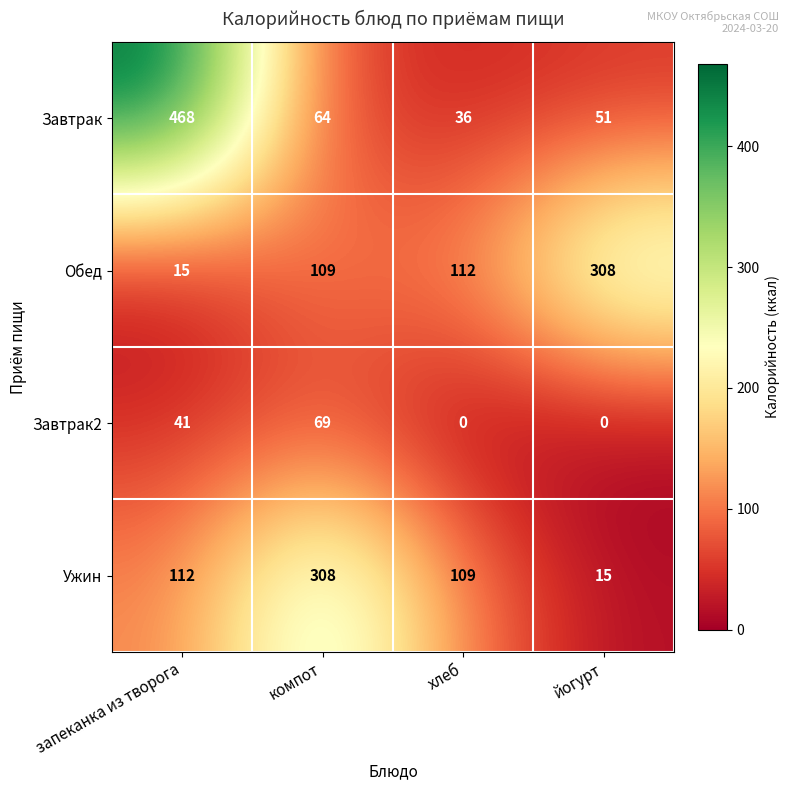

How many data points in Завтрак2 are less than 41?

2